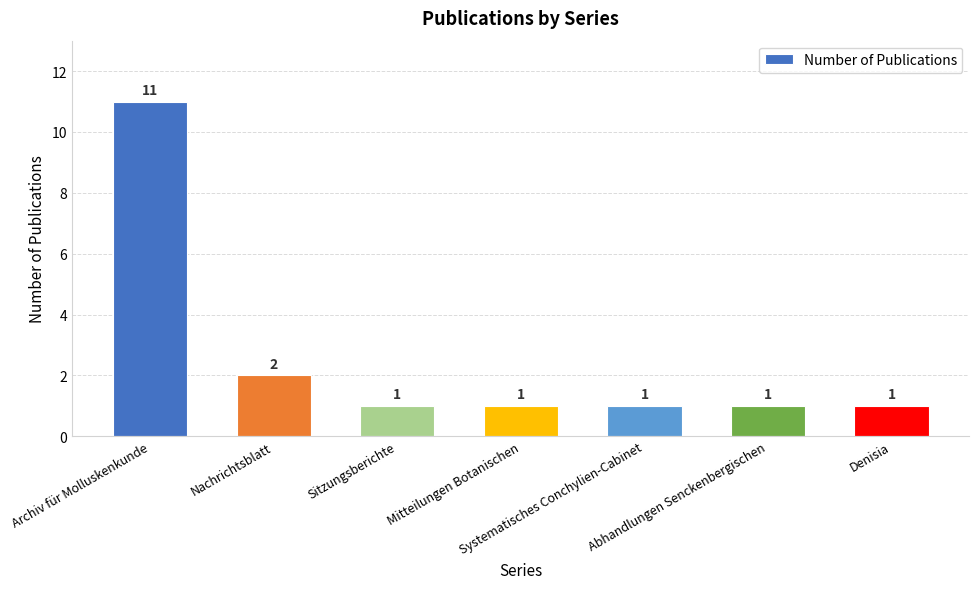

How many values are between 1 and 2?

6